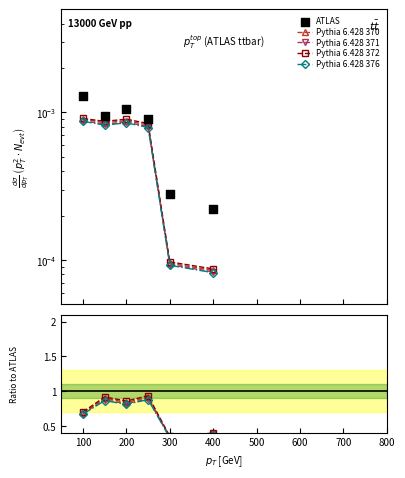

What is the total value across all series at 100?

3.5